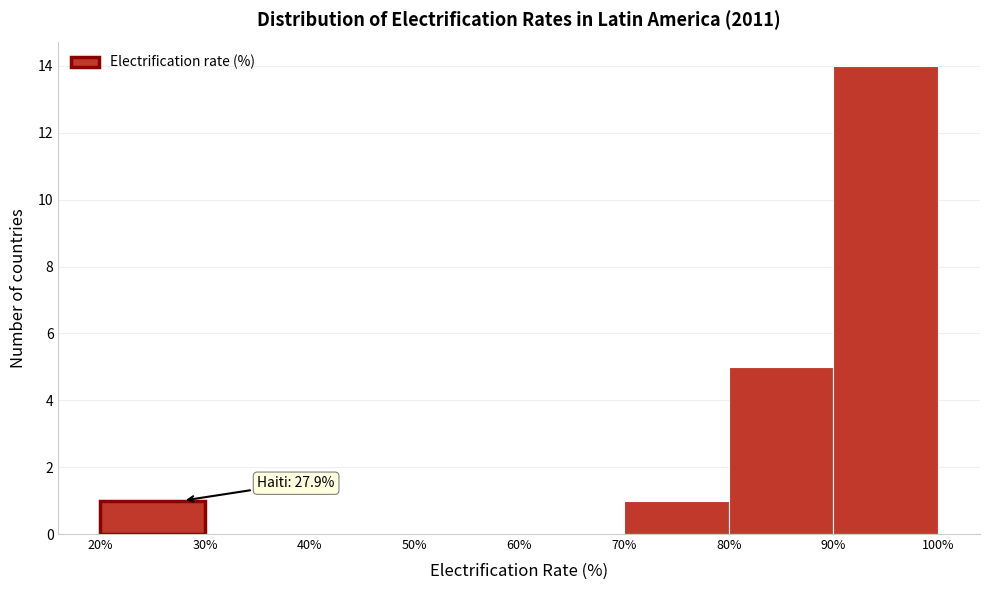

Which range on the x-axis has the tallest bar?

90% to 100%